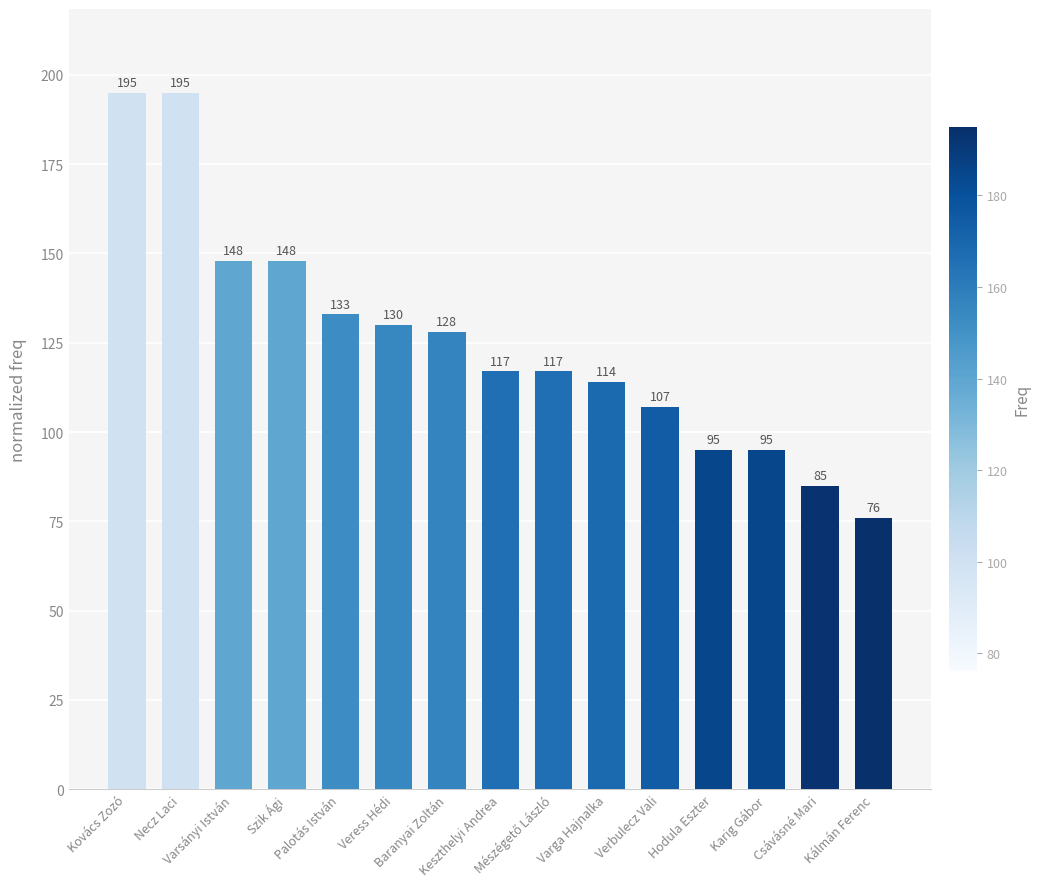

Reading left to right, what are all the values shown in this chart?

195	195	148	148	133	130	128	117	117	114	107	95	95	85	76